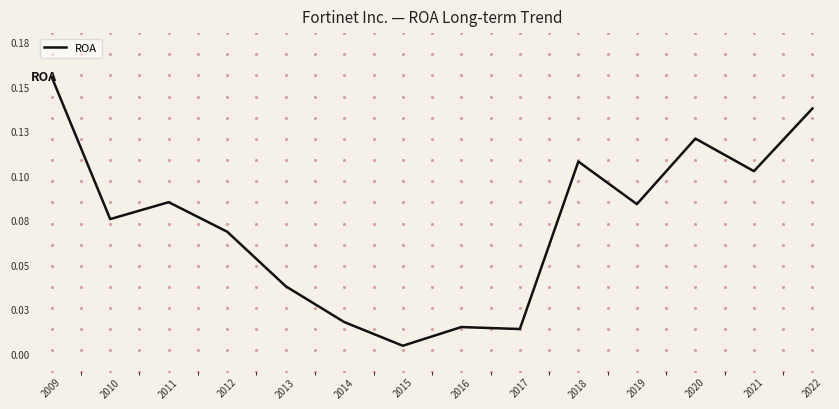

Which category has the highest value across all series?

2009